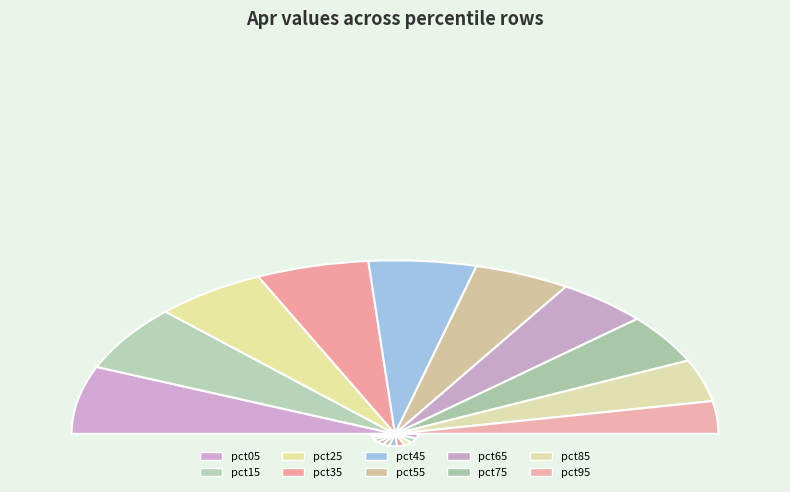

What percentage is NOT represented by pct75?

90.8%